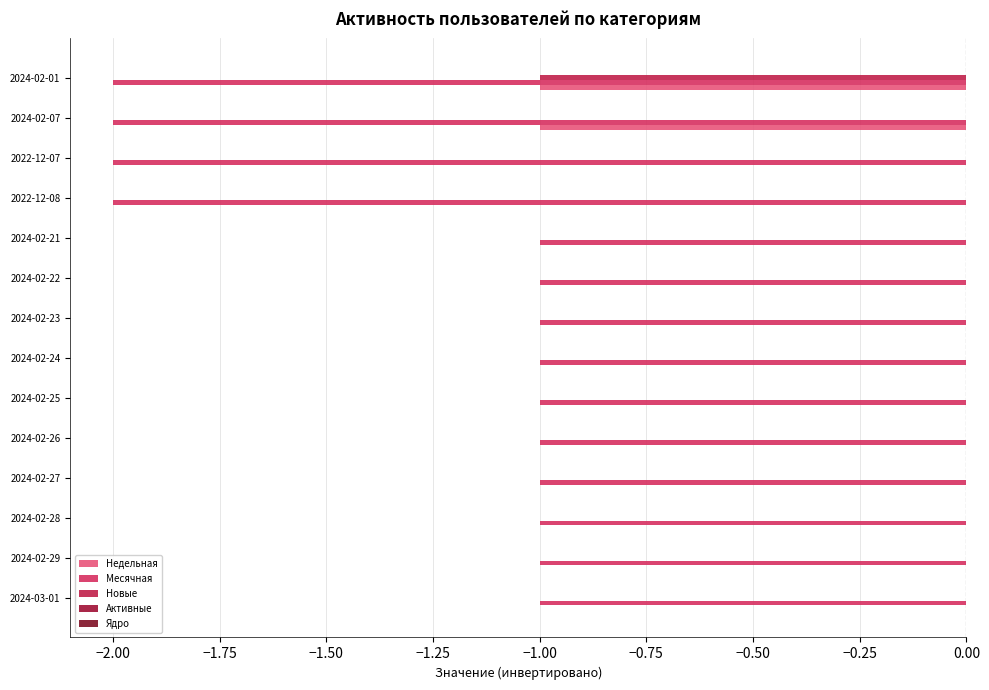

How many categories are shown in the chart?

14